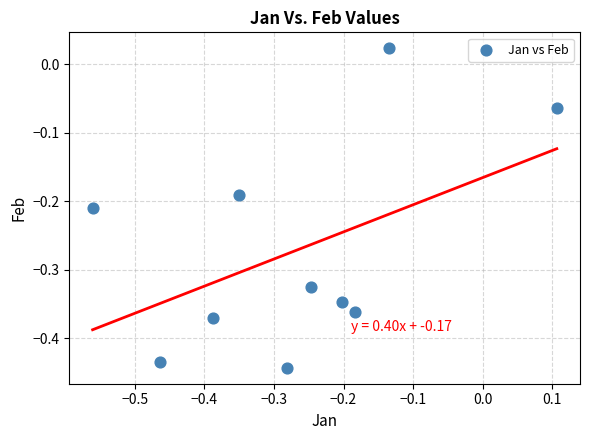

What is the range of Y values (max minus min)?

0.5